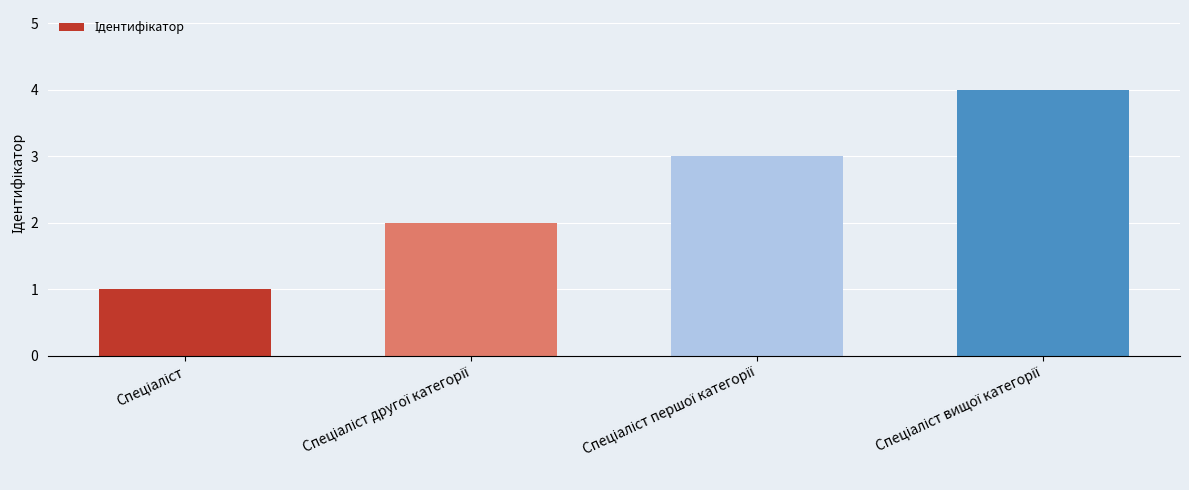

What is the difference between the maximum and minimum values?

3